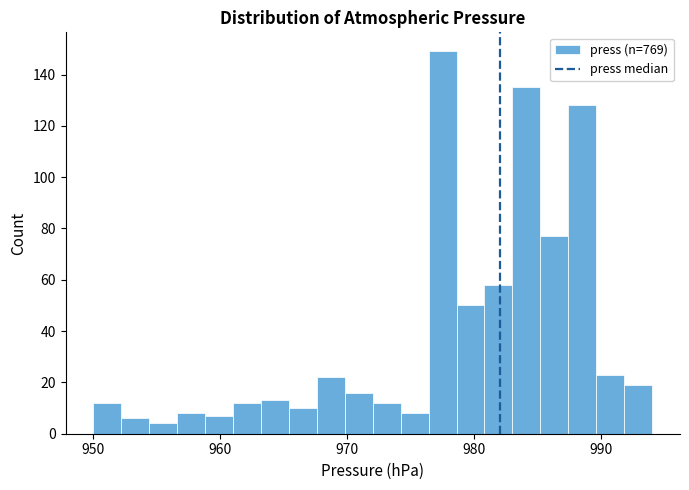

Read against the x-axis, roughly where is the centre of the tallest bar?

978